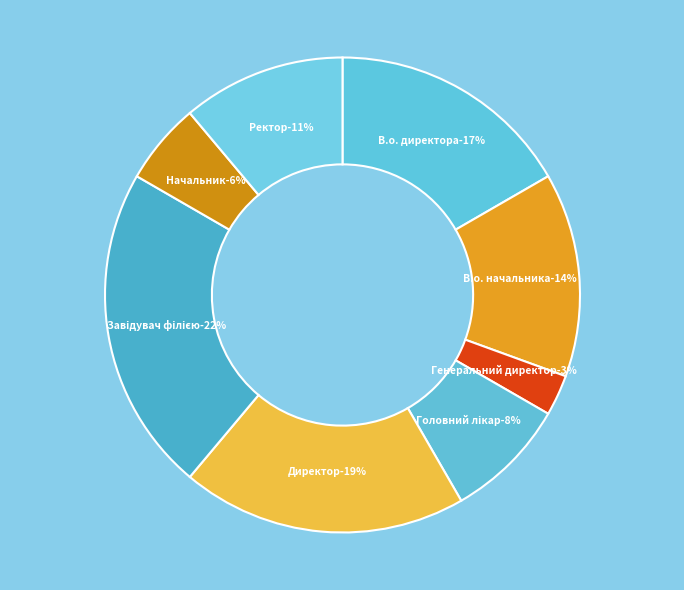

Rank the categories by value from highest to lowest.

Завідувач філією, Директор, В.о. директора, В.о. начальника, Ректор, Головний лікар, Начальник, Генеральний директор